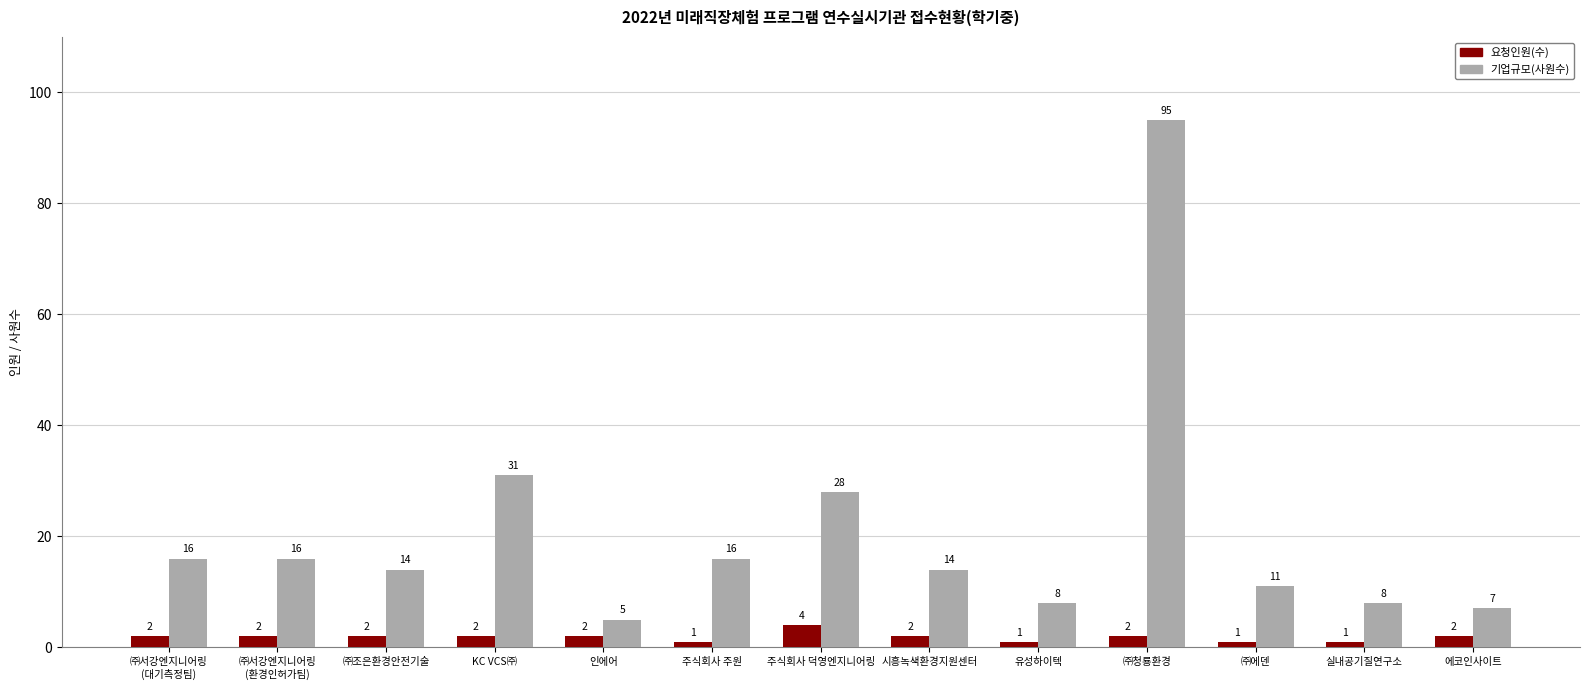

List the series in order of their peak value, highest first.

기업규모(사원수), 요청인원(수)